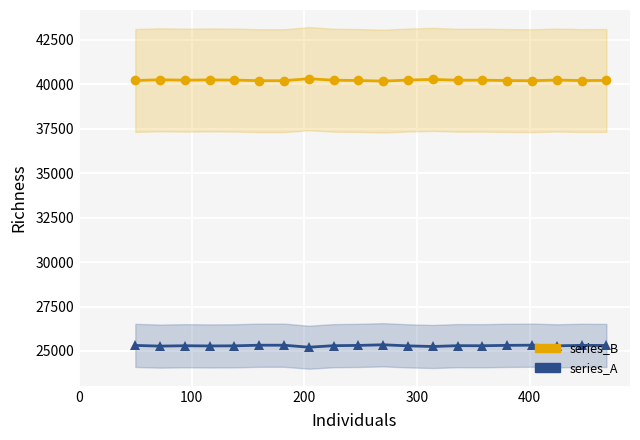

How many data points does each series have?

20